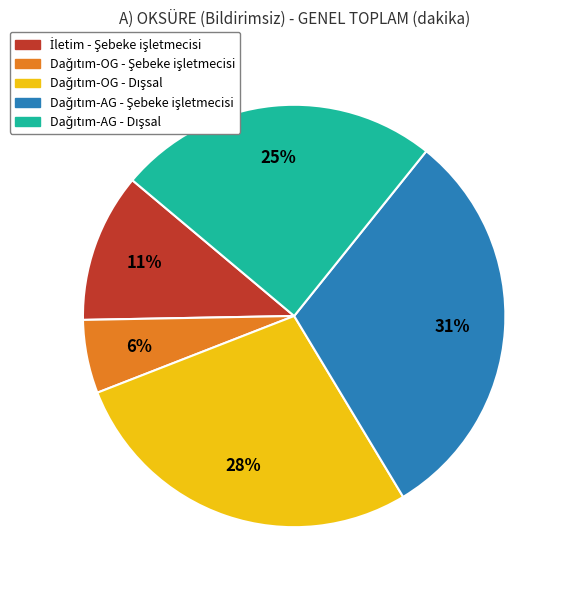

Is there a majority slice in this chart?

No